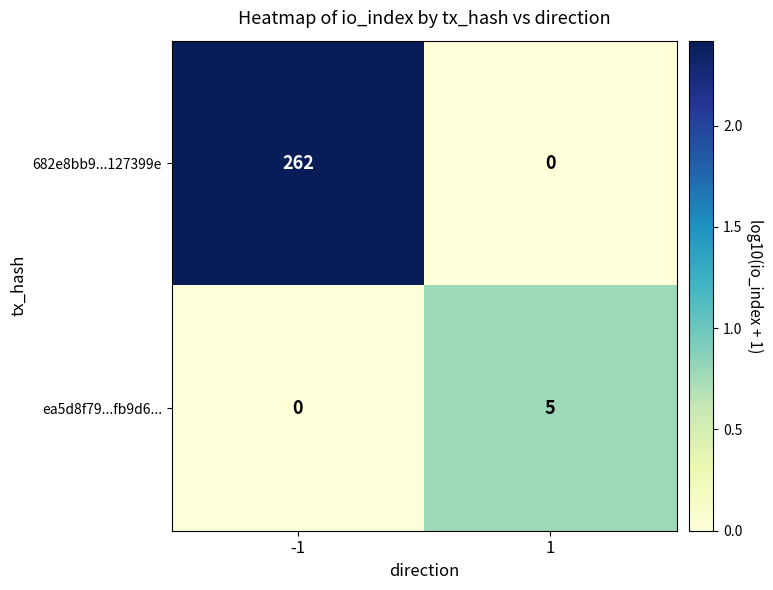

What is the total value across all series at 1?

5